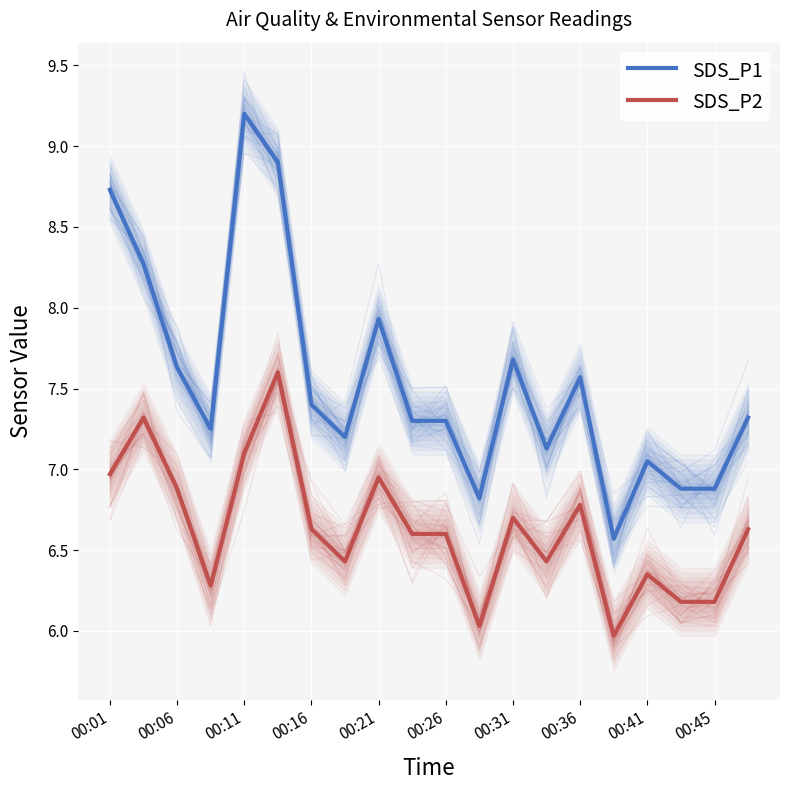

True or false: SDS_P2 has more than 0 points higher than both neighbors.

True